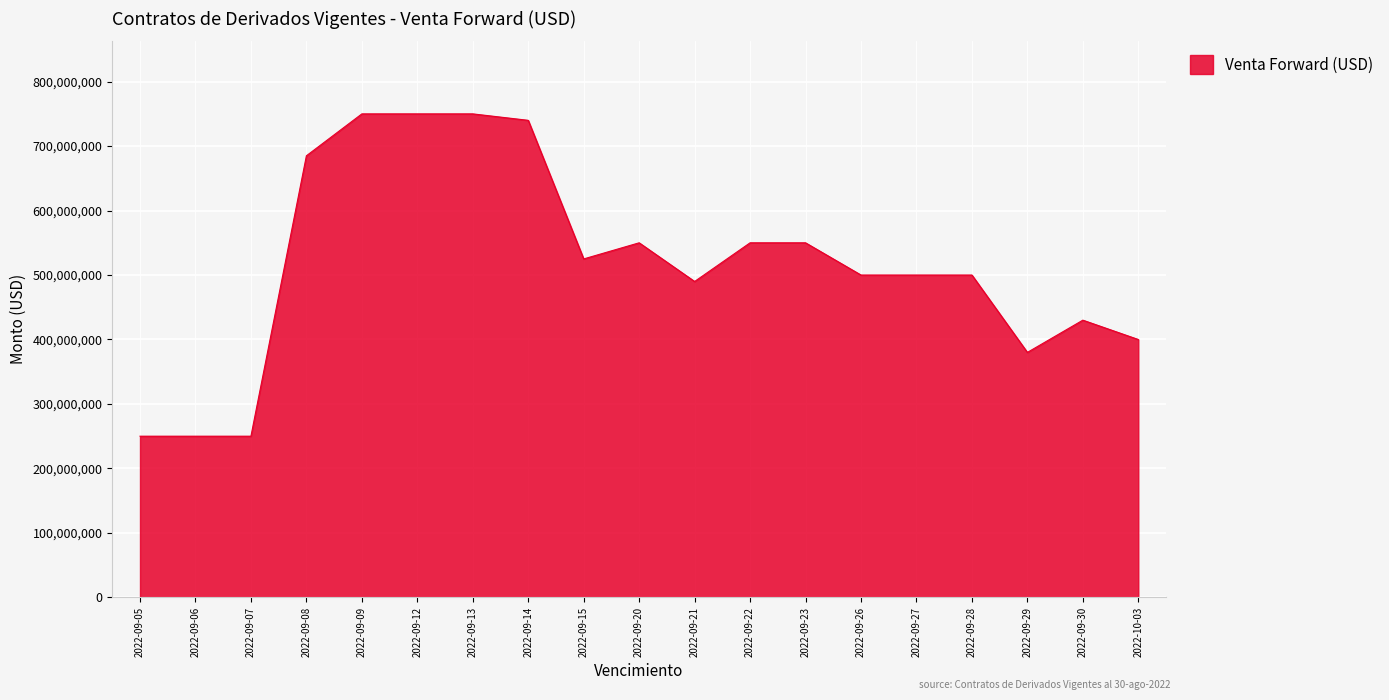

What is the difference between the values at 2022-09-20 and 2022-09-05?

300000000